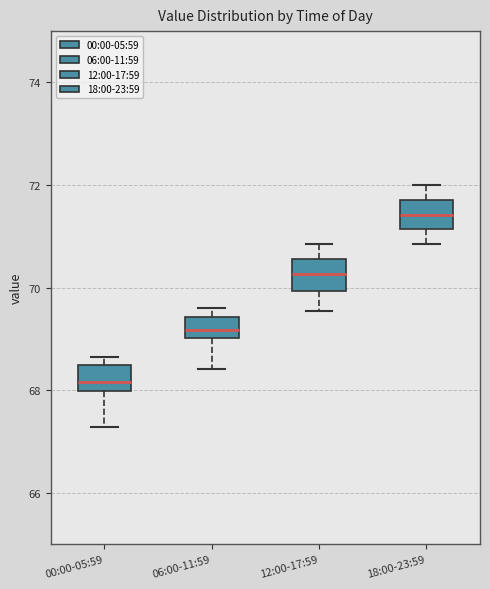

Reading left to right, transcribe this box plot: for each box, give where its median line is, the range the box spans, and where its two whiskers end, as read against the y-axis. The values are not printed on the chart, so give them approximately, as read against the axis.

00:00-05:59: median 68.2, box 68.0 to 68.4, whiskers 67.2 to 68.6
06:00-11:59: median 69.2, box 69.0 to 69.4, whiskers 68.4 to 69.6
12:00-17:59: median 70.2, box 70.0 to 70.6, whiskers 69.6 to 70.8
18:00-23:59: median 71.4, box 71.2 to 71.8, whiskers 70.8 to 72.0